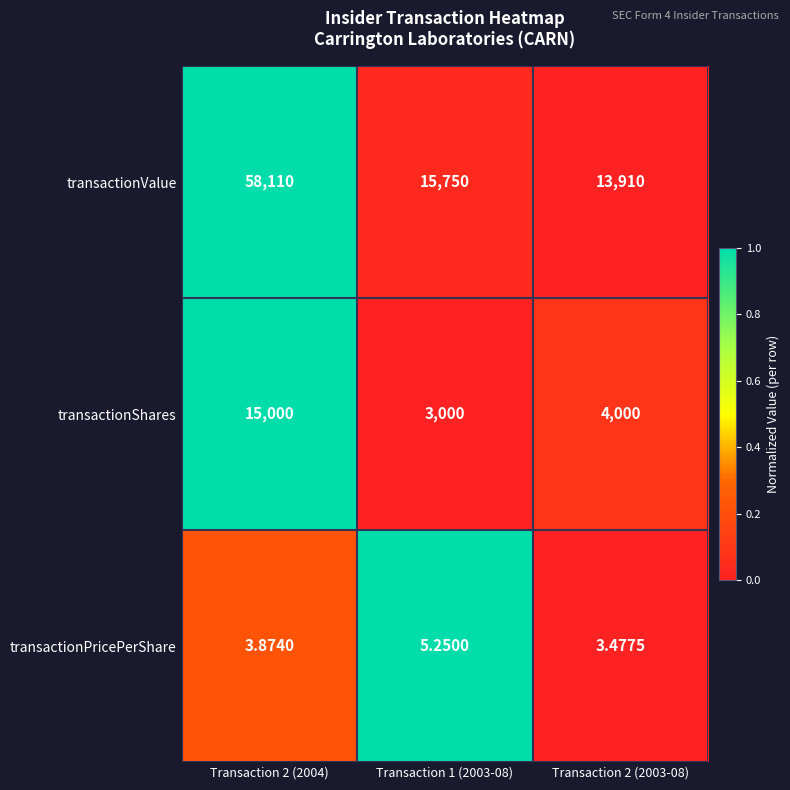

Which series has the largest total across all categories?

transactionValue